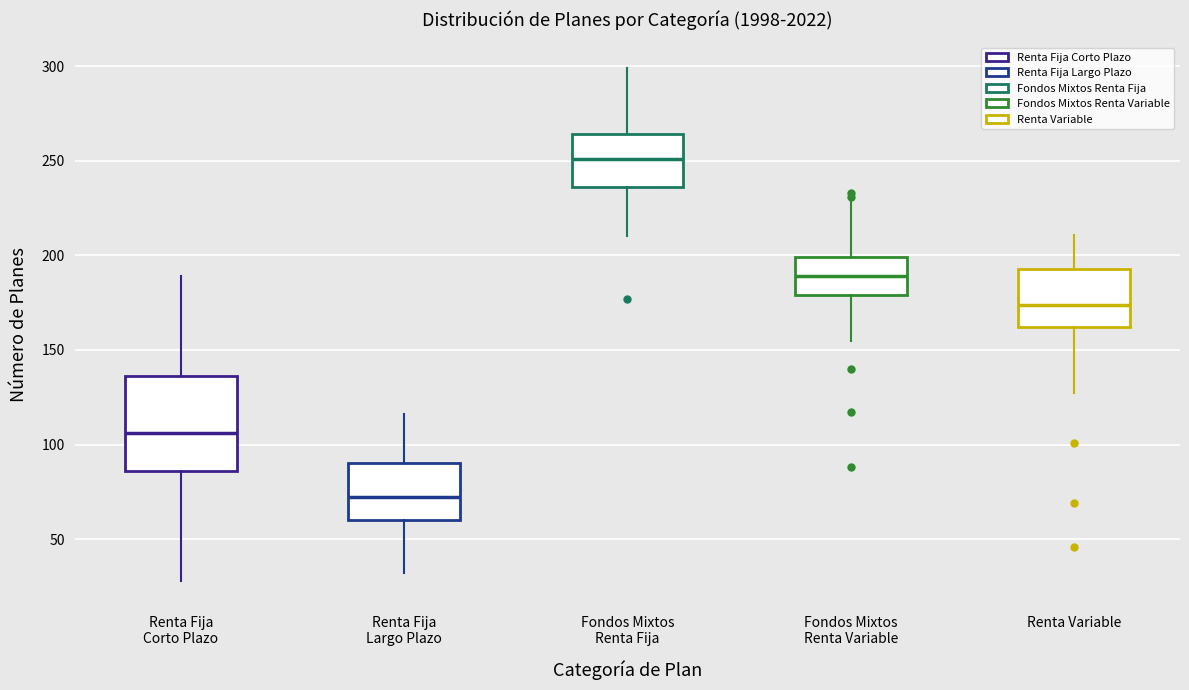

Reading left to right, transcribe this box plot: for each box, give where its median line is, the range the box spans, and where its two whiskers end, as read against the y-axis. The values are not printed on the chart, so give them approximately, as read against the axis.

Renta Fija Corto Plazo: median 105, box 85 to 135, whiskers 30 to 190
Renta Fija Largo Plazo: median 70, box 60 to 90, whiskers 30 to 115
Fondos Mixtos Renta Fija: median 250, box 235 to 265, whiskers 210 to 300
Fondos Mixtos Renta Variable: median 190, box 180 to 200, whiskers 155 to 230
Renta Variable: median 175, box 160 to 195, whiskers 125 to 210